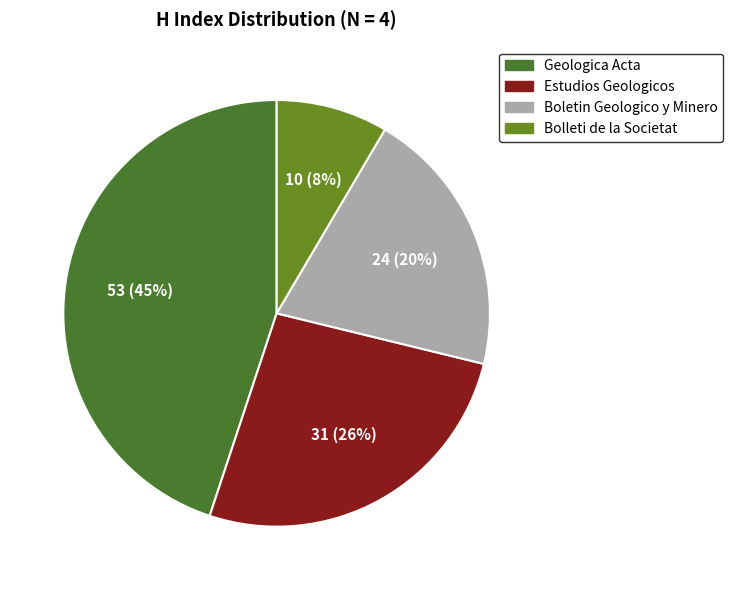

How many slices are in this pie chart?

4